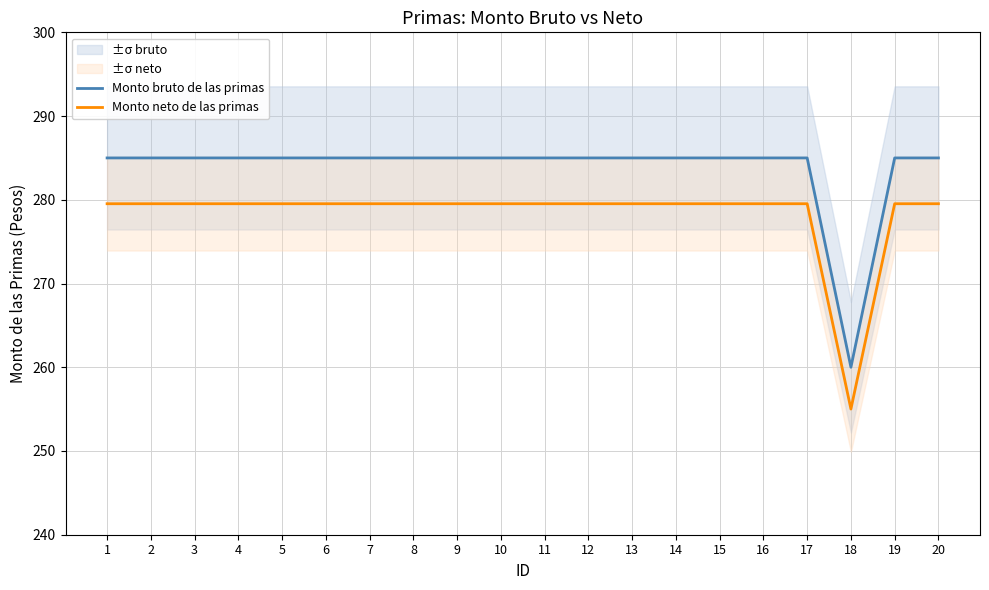

What are all the series names shown in the legend?

Monto bruto de las primas, Monto neto de las primas